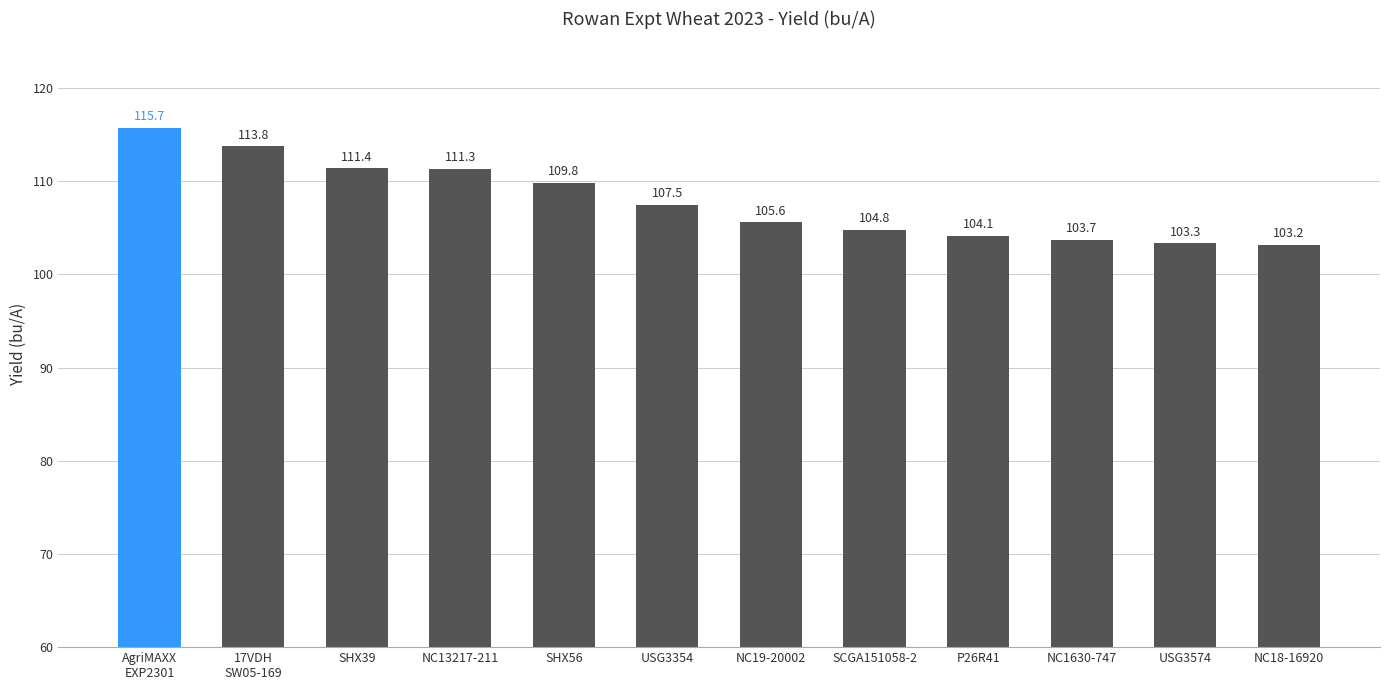

Where does the data first go above 107?

AgriMAXX
EXP2301